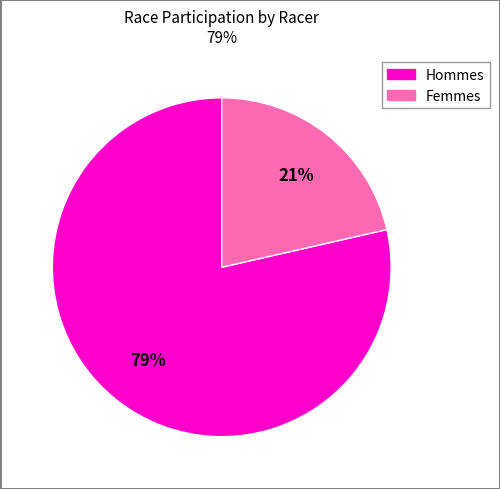

To the nearest percent, what is the average slice percentage?

50%